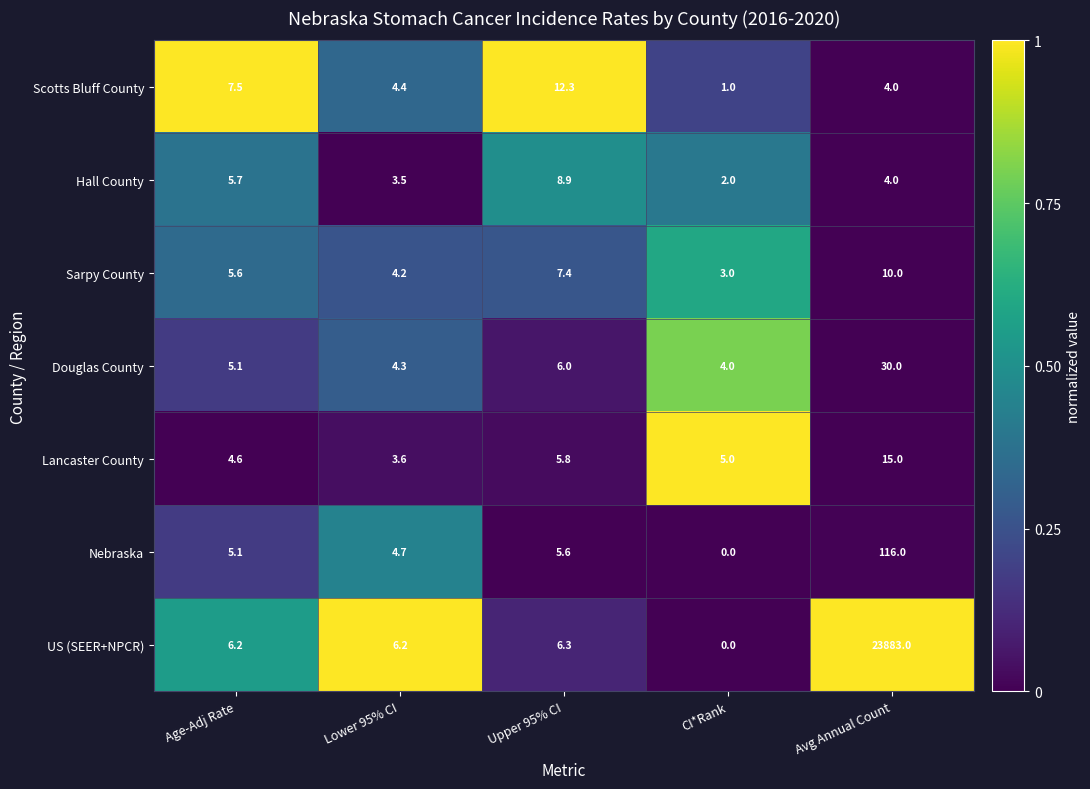

Which series has the largest range (max minus min)?

US (SEER+NPCR)